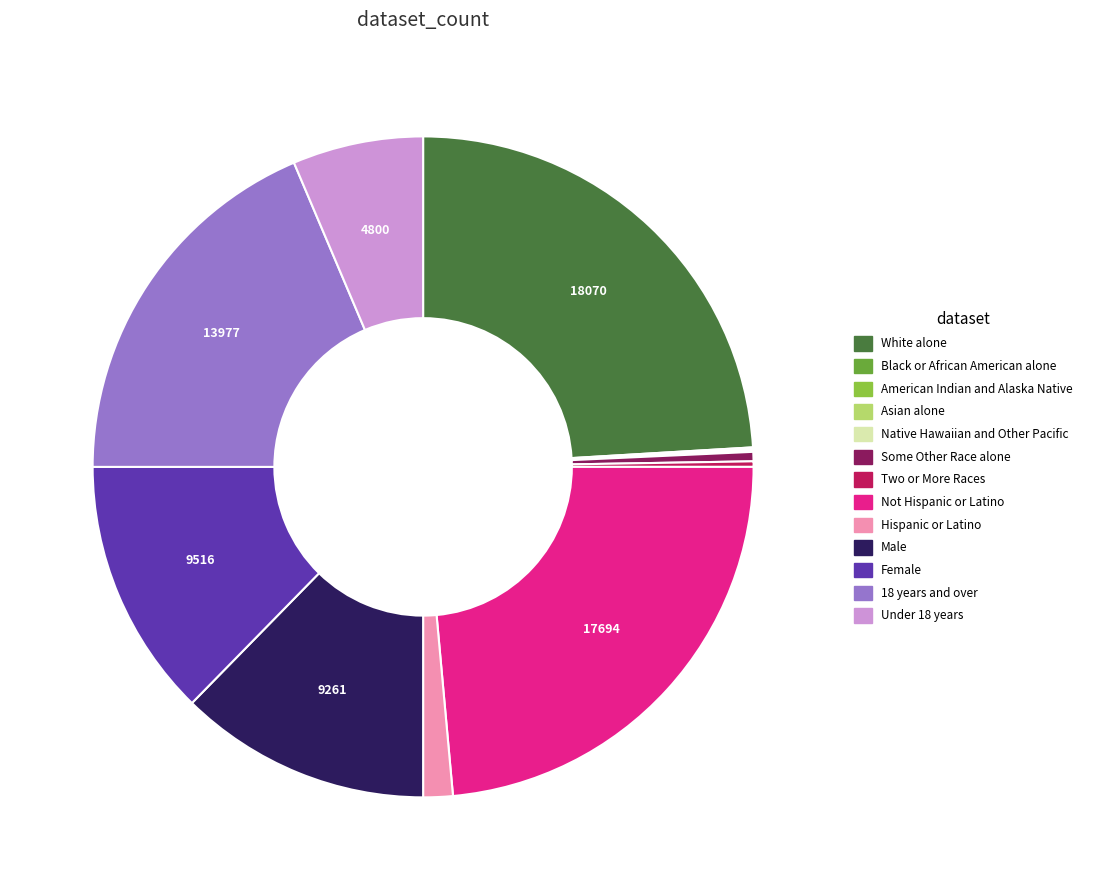

Is there a majority slice in this chart?

No